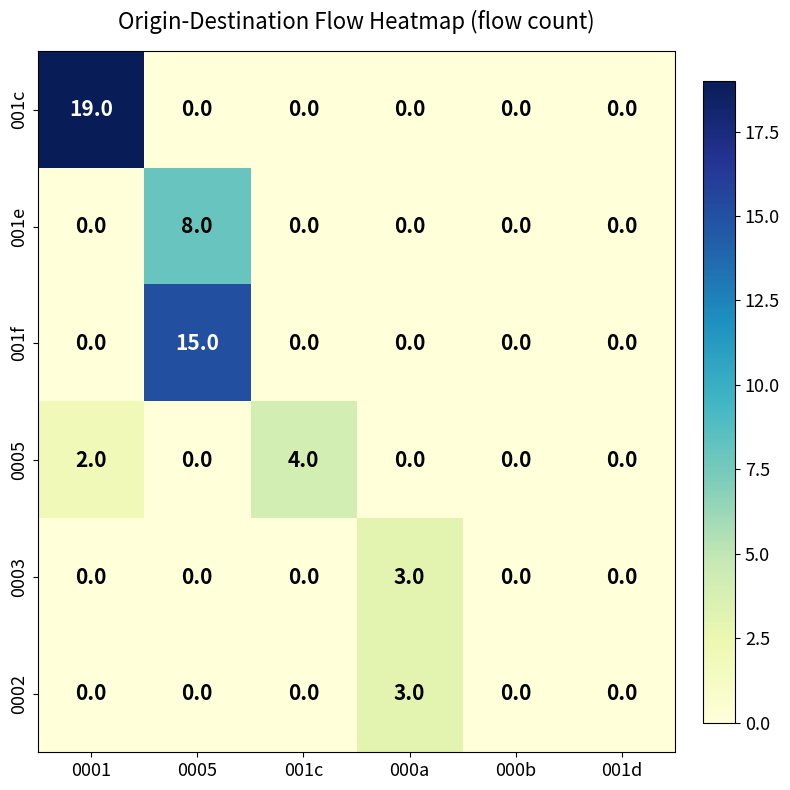

What is the difference between the 0003 values at 001c and 000a?

3